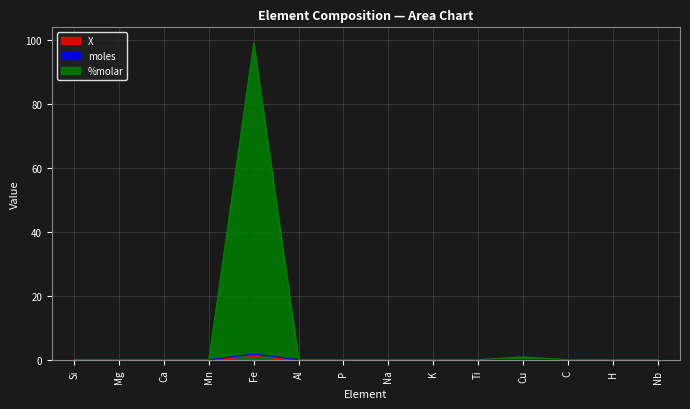

The X series shows -0.5 at P. True or false?

False